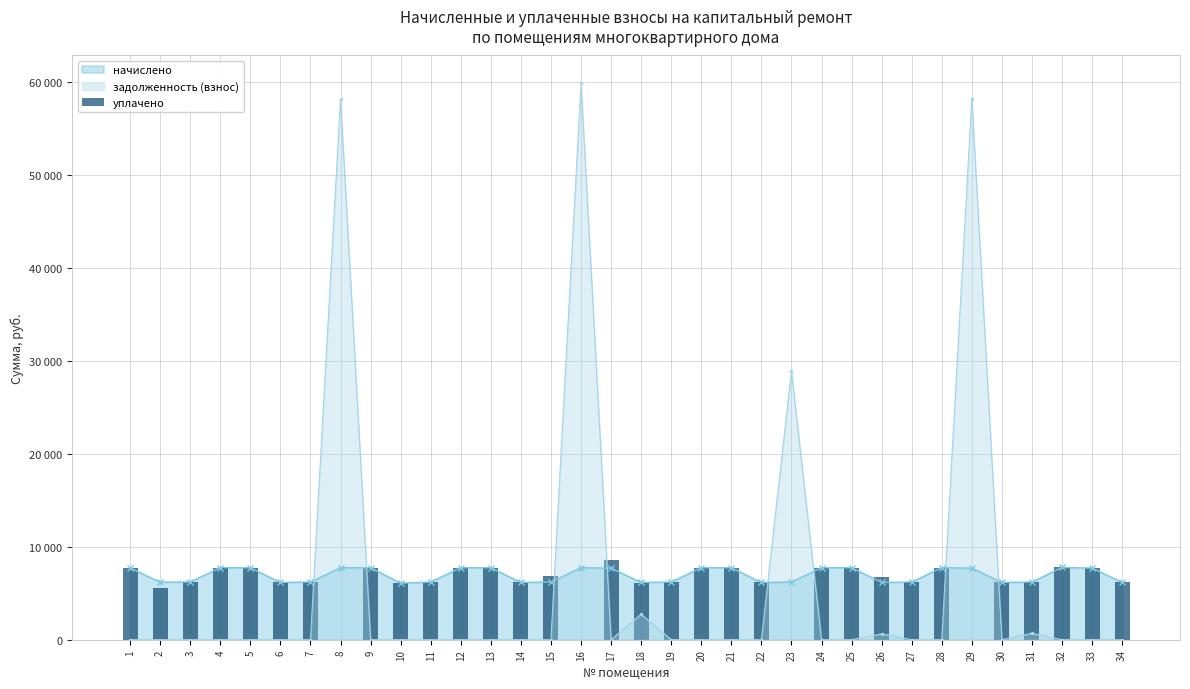

How many values are below 6210?

12